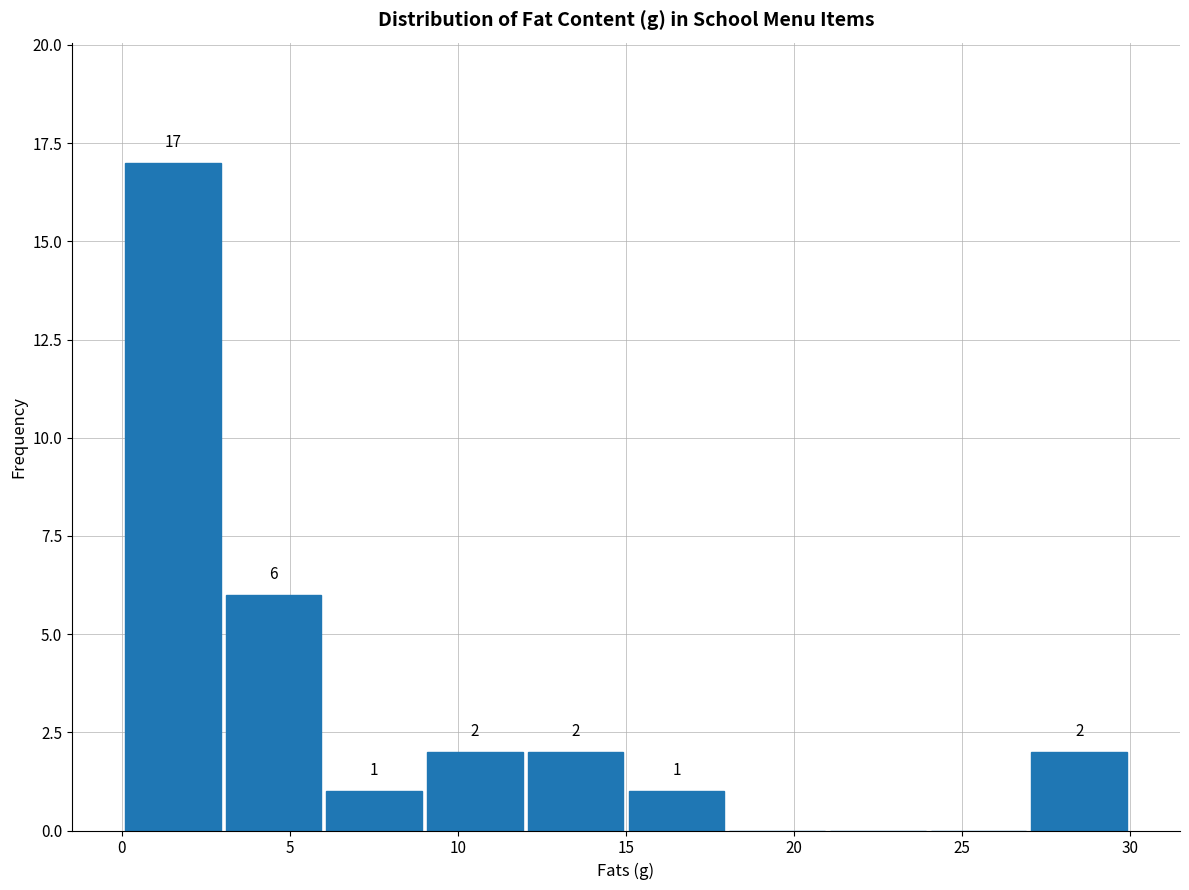

Over which range of the x-axis is the bar tallest?

0 to 3